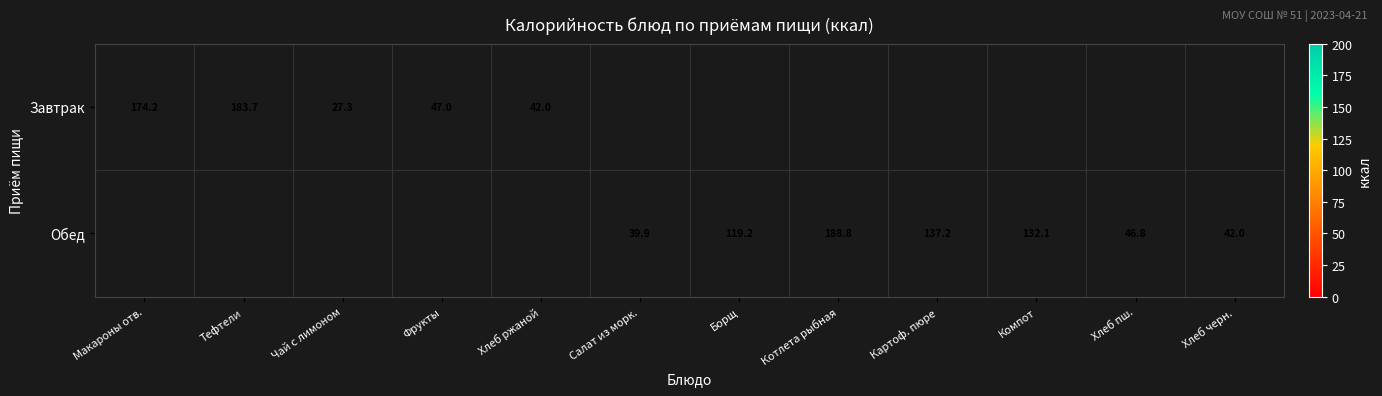

Is the value of Завтрак at Хлеб ржаной greater than the value of Обед at Картоф. пюре?

No